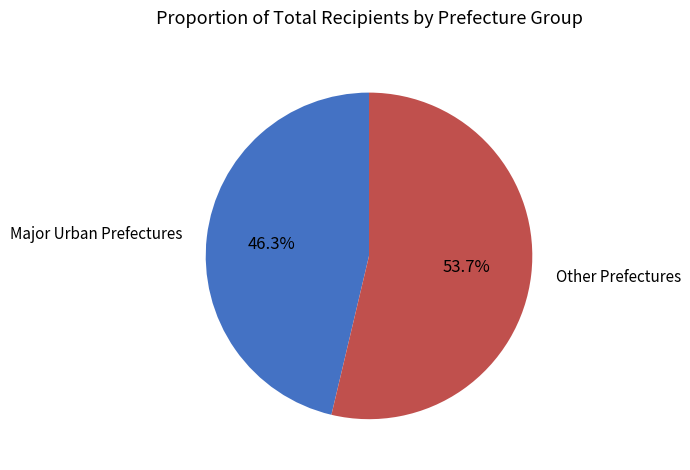

Between Major Urban Prefectures and Other Prefectures, which is larger?

Other Prefectures